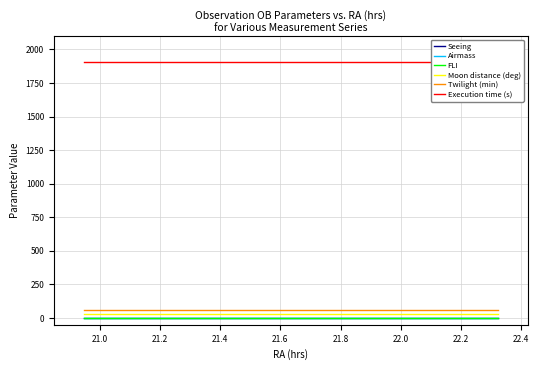

What are all the series names shown in the legend?

Seeing, Airmass, FLI, Moon distance (deg), Twilight (min), Execution time (s)